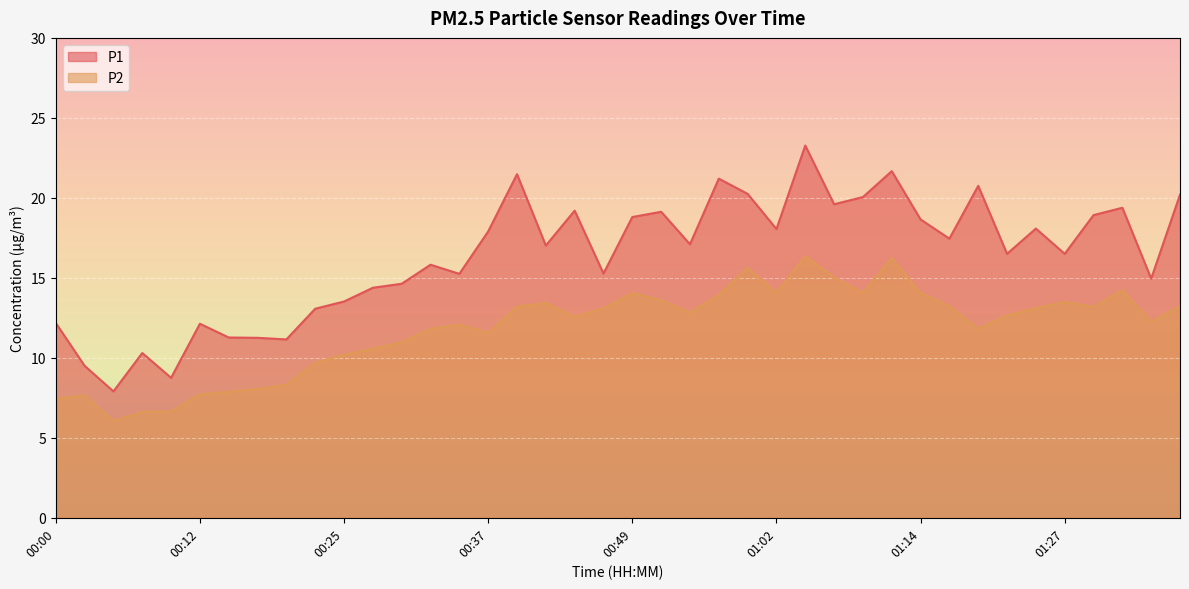

Is the value of P2 at 00:02 greater than the value of P1 at 00:20?

No